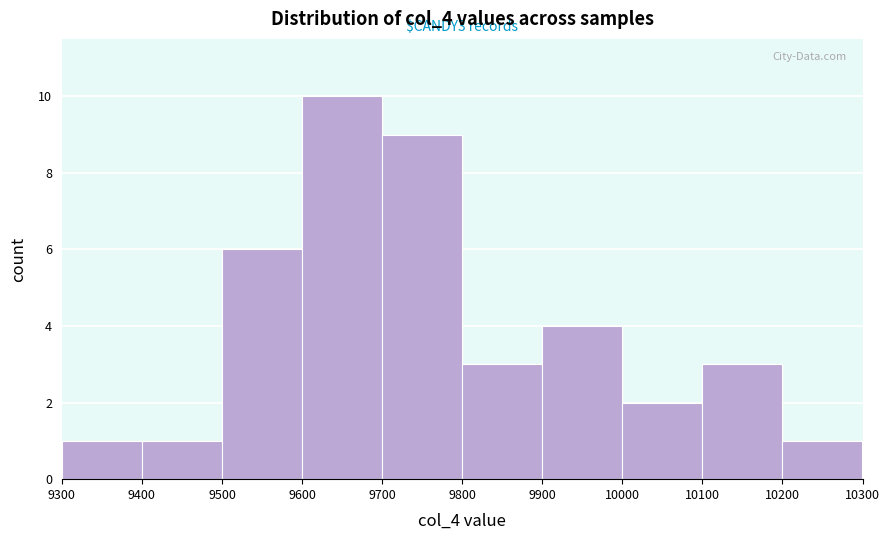

Which range on the x-axis has the tallest bar?

9600 to 9700